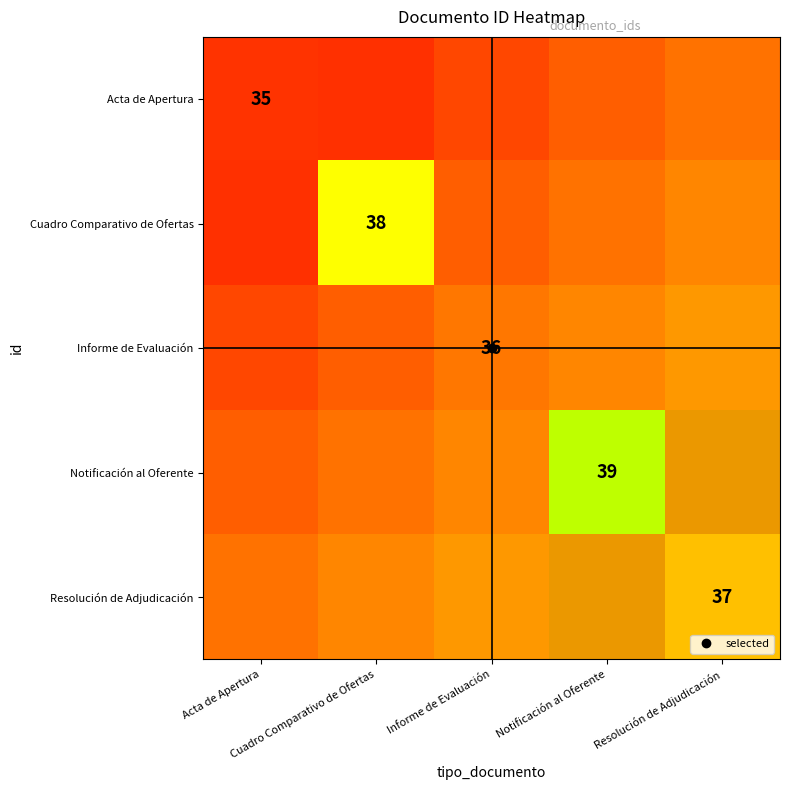

Which series has the largest range (max minus min)?

Acta de Apertura